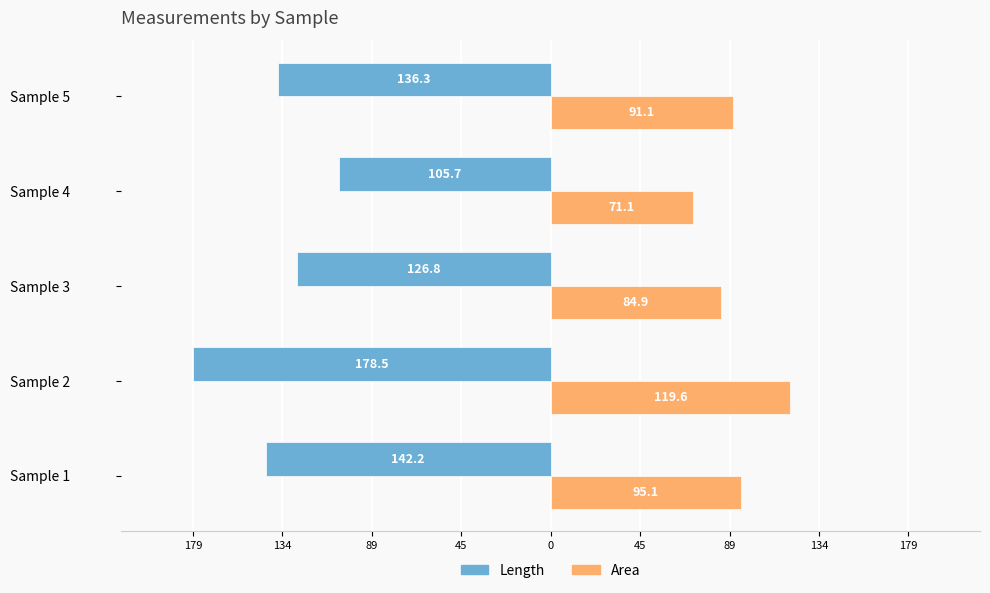

What are all the series names shown in the legend?

Length, Area